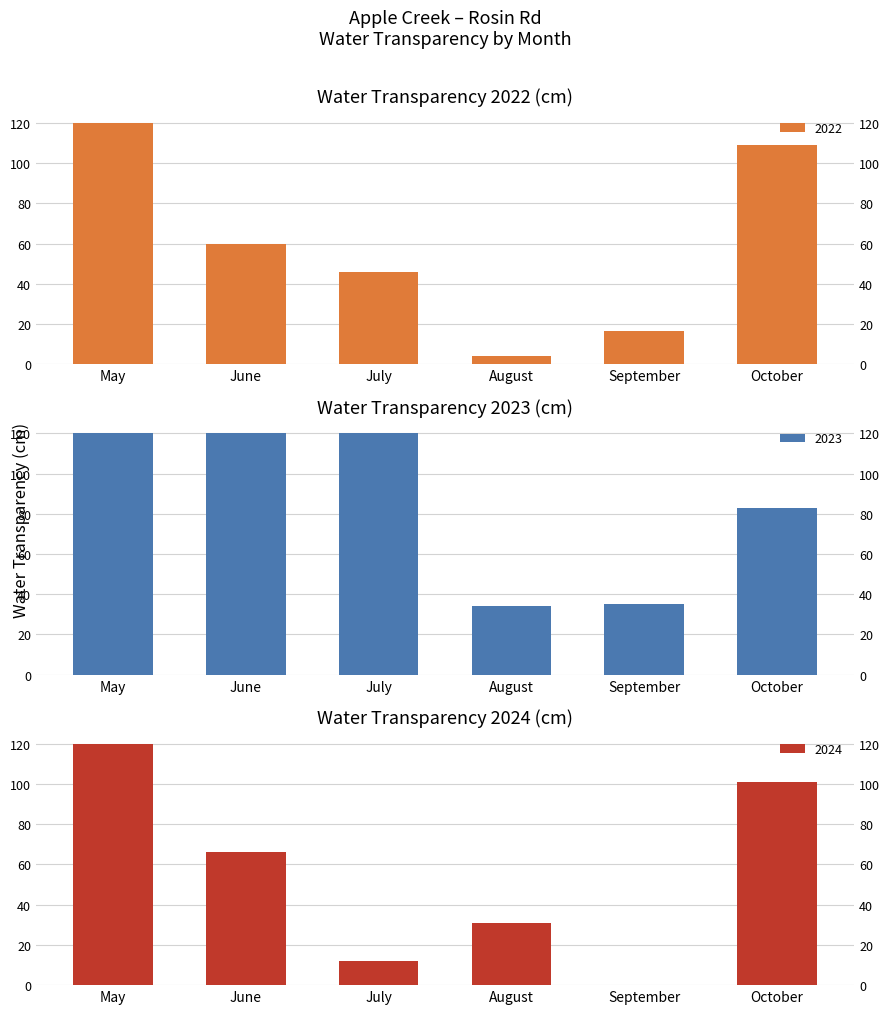

Which has a higher value, September or October?

October